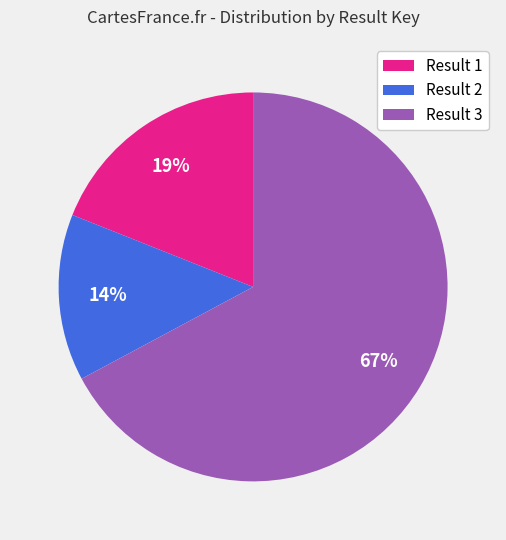

To the nearest percent, what portion does Result 2 represent?

14%